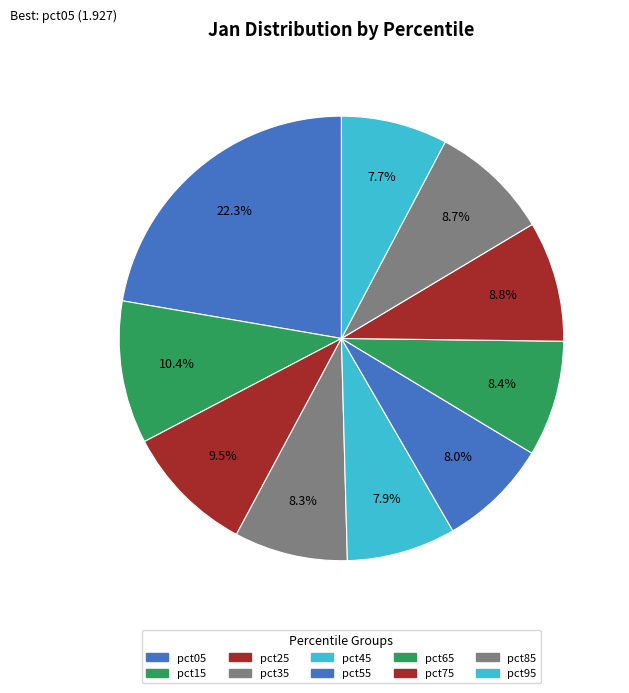

Count the number of slices in the pie.

10